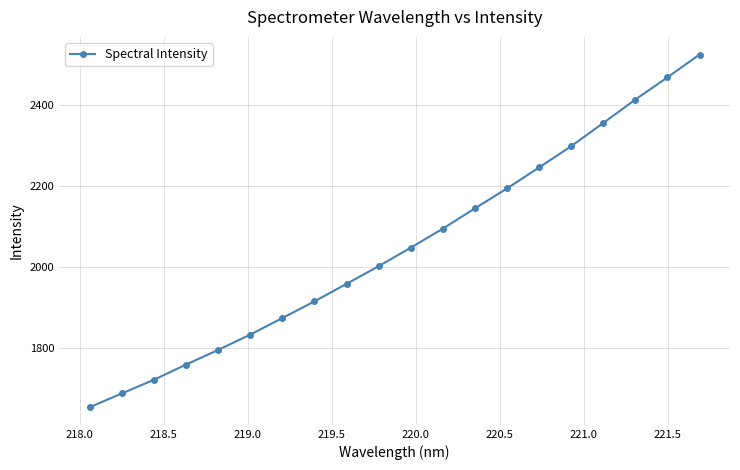

What is the greatest value displayed?

2524.6